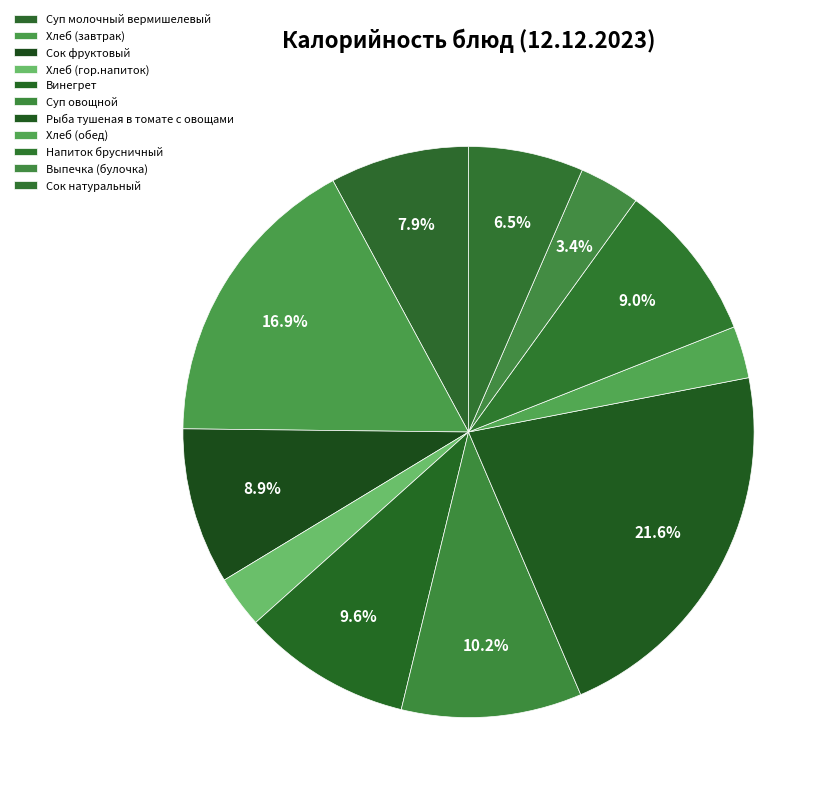

How many segments does this pie chart have?

11